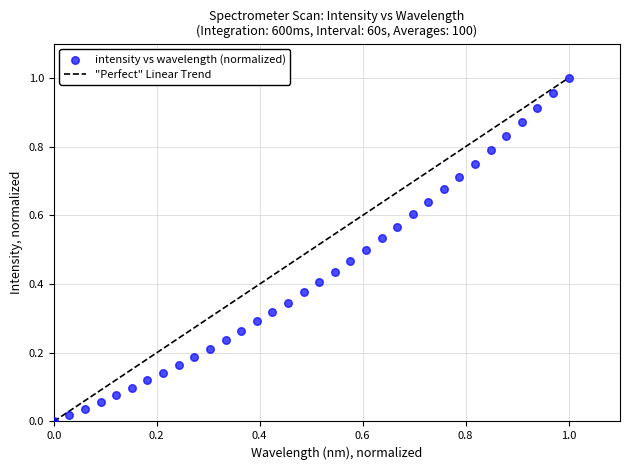

Count the number of points in this scatter plot.

34